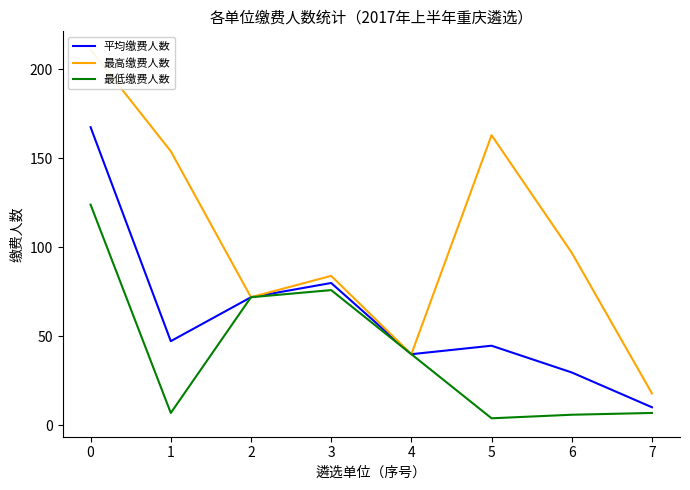

Where is 最高缴费人数 nearest to the value 114?

6